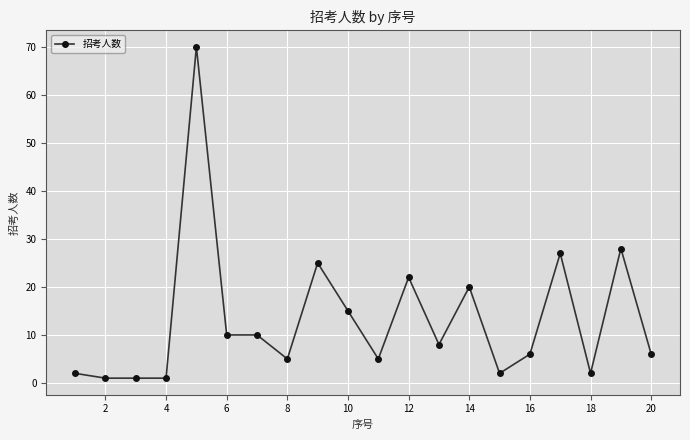

What is the value of the 19th point from the left?

28